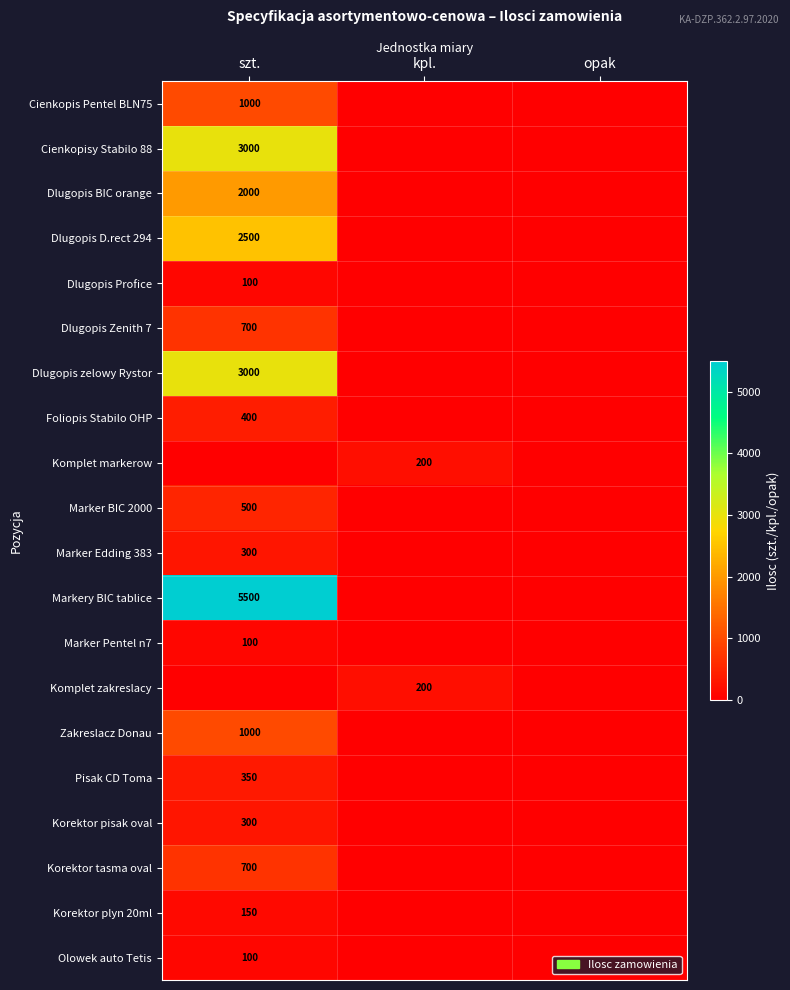

The Pisak CD Toma series shows 350 at szt.. True or false?

True